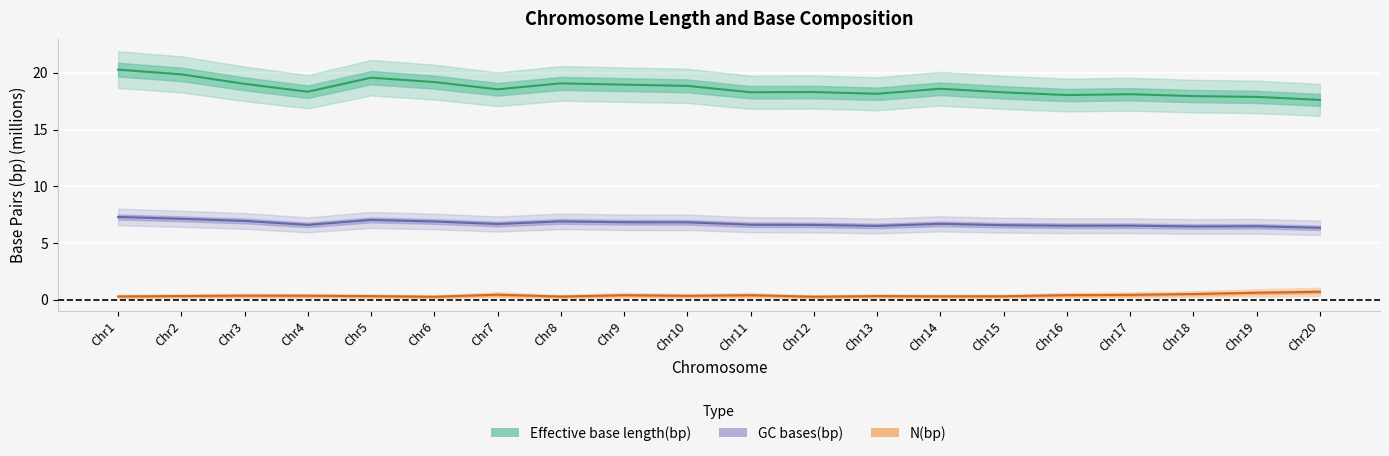

True or false: Effective base length(bp) and N(bp) cross at least once.

False